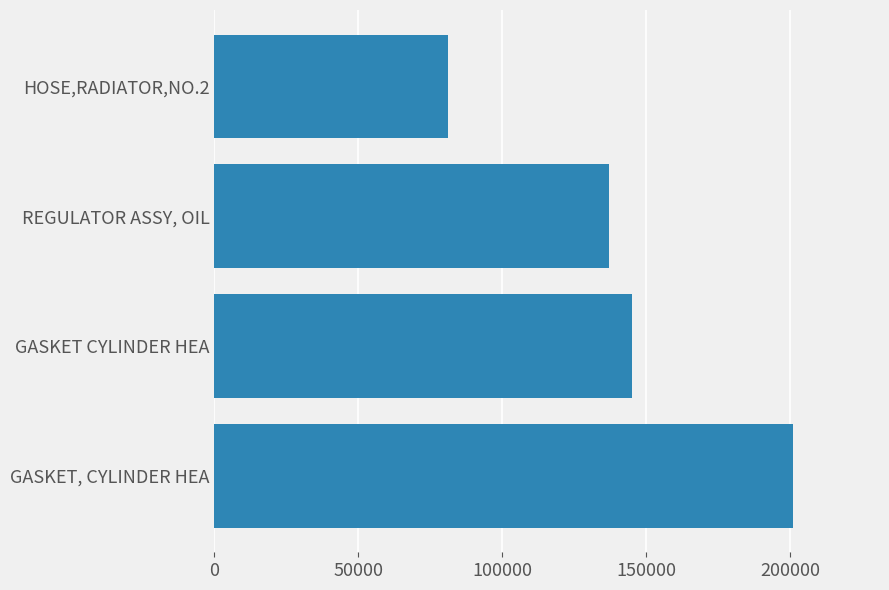

How many distinct data groups are displayed?

1